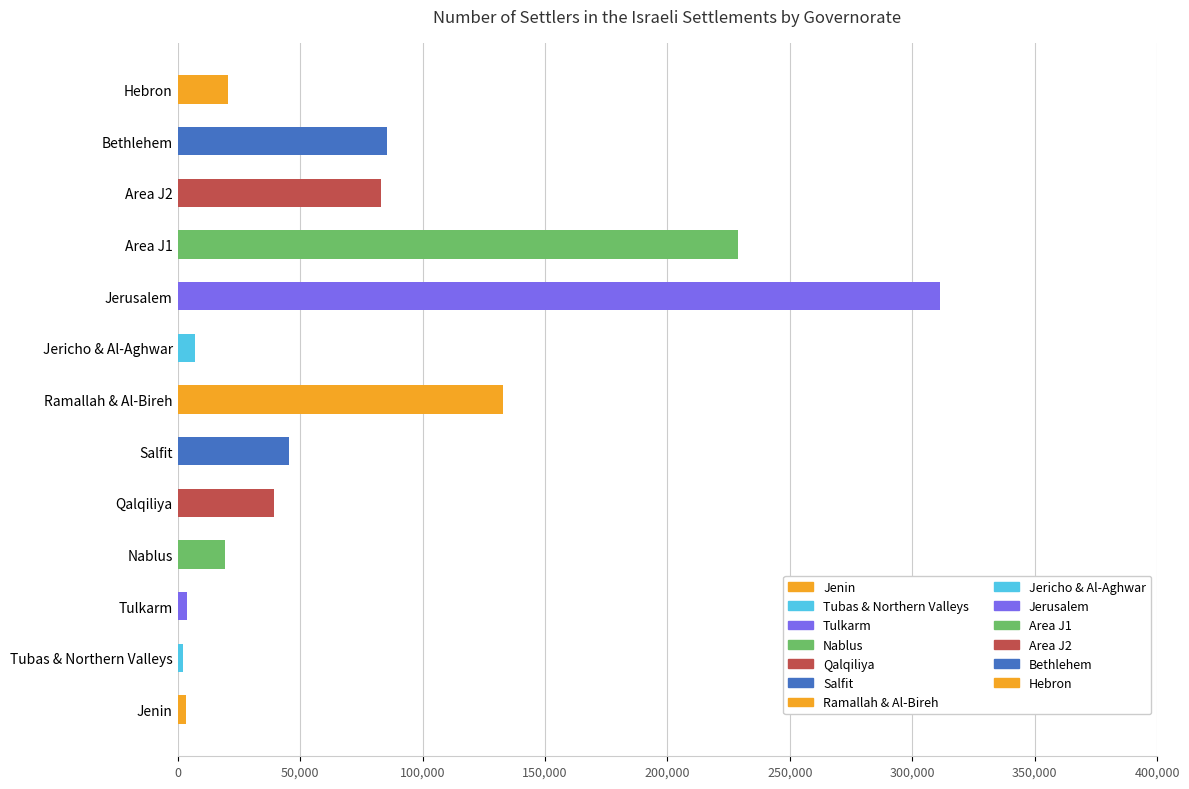

What is the ratio of the value at Hebron to the value at Nablus?

1.1